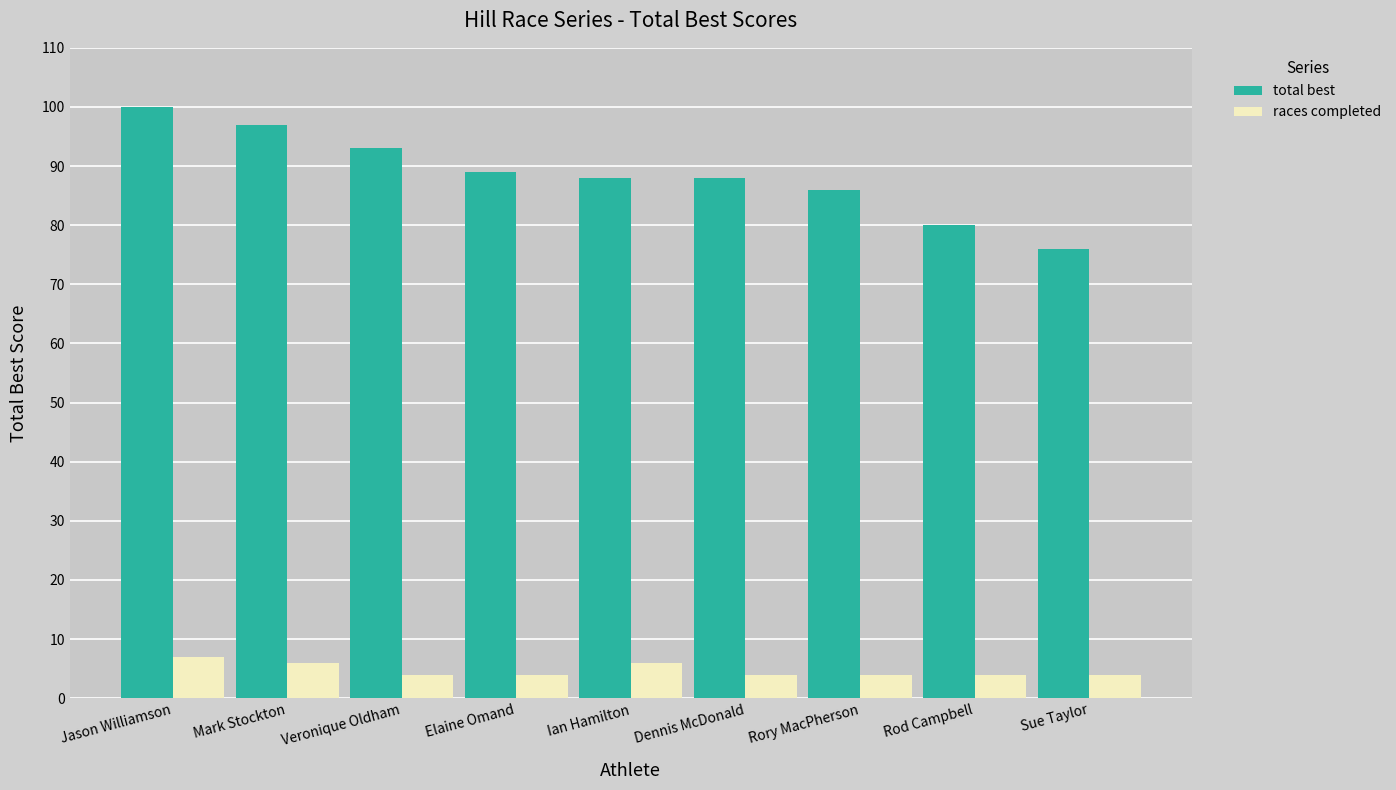

Which category has the highest value across all series?

Jason Williamson